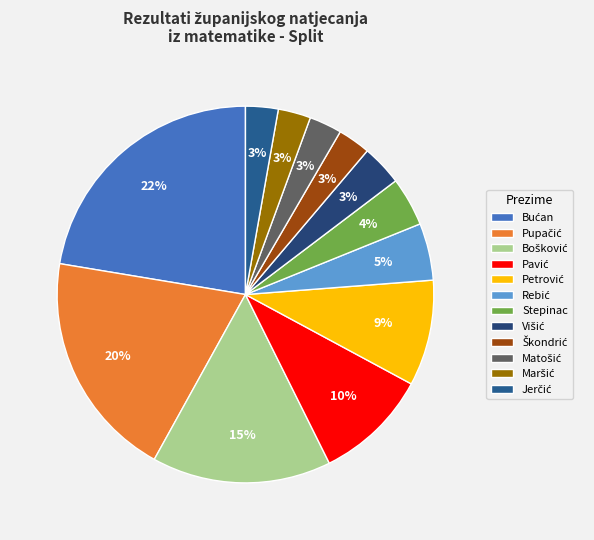

Do Pavić and Pupačić together represent more than half of the pie?

No